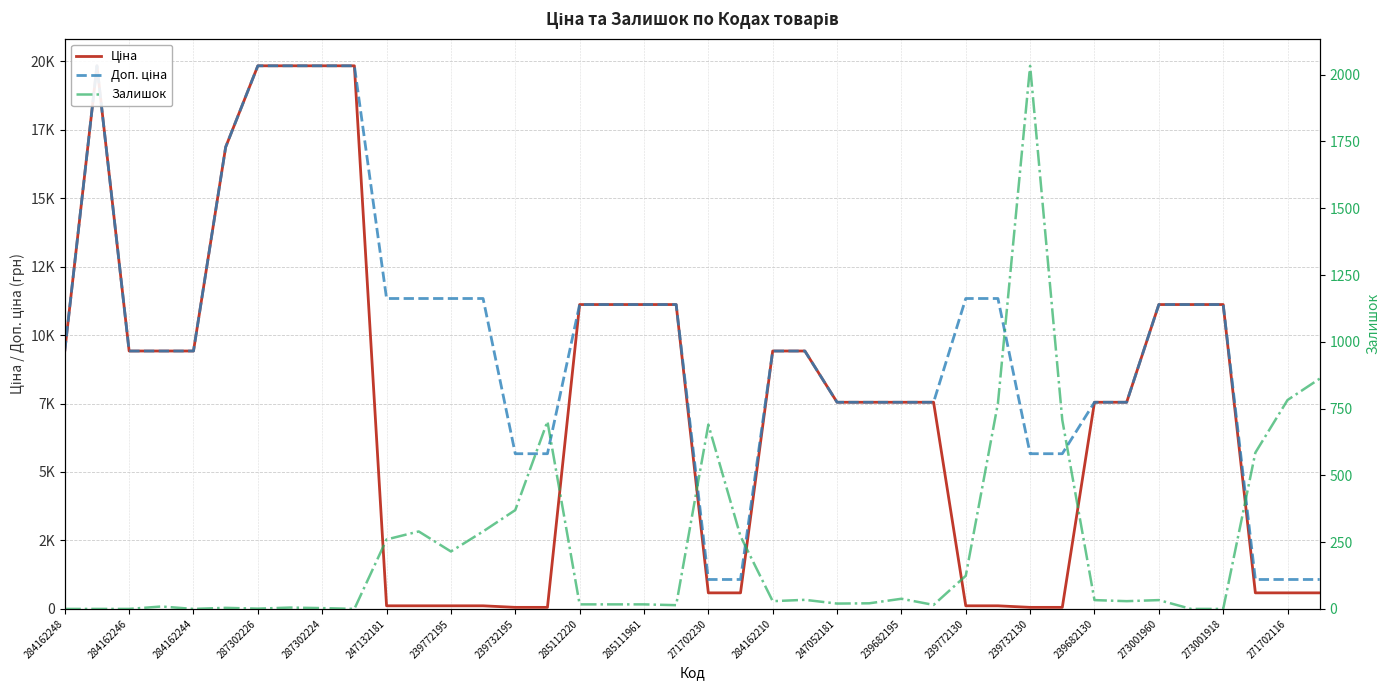

Rank the series by their maximum value, from highest to lowest.

Ціна, Доп. ціна, Залишок